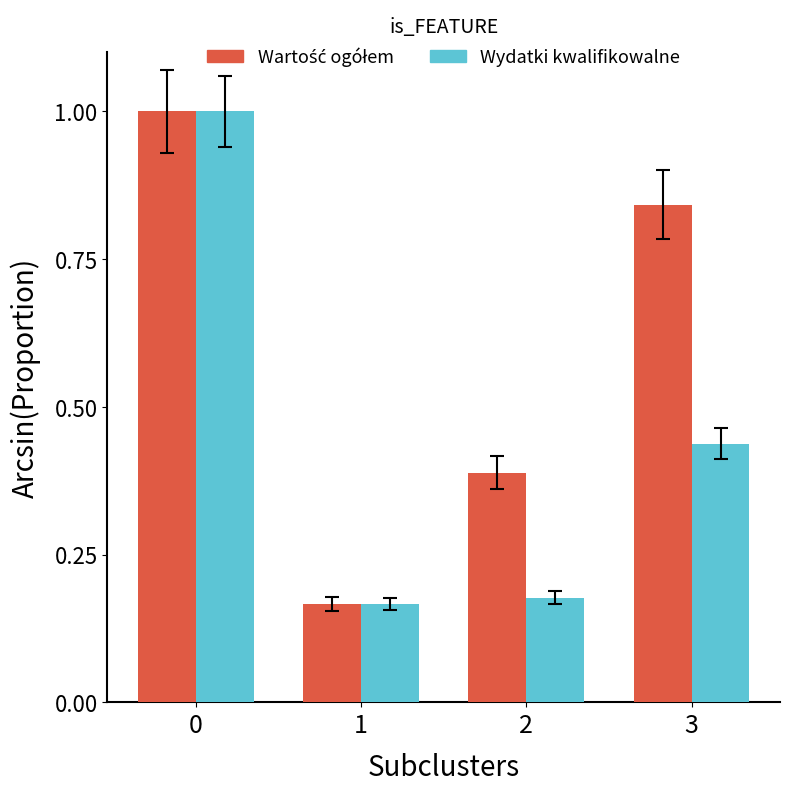

The value of Wydatki kwalifikowalne at 2 is 0.3. True or false?

False